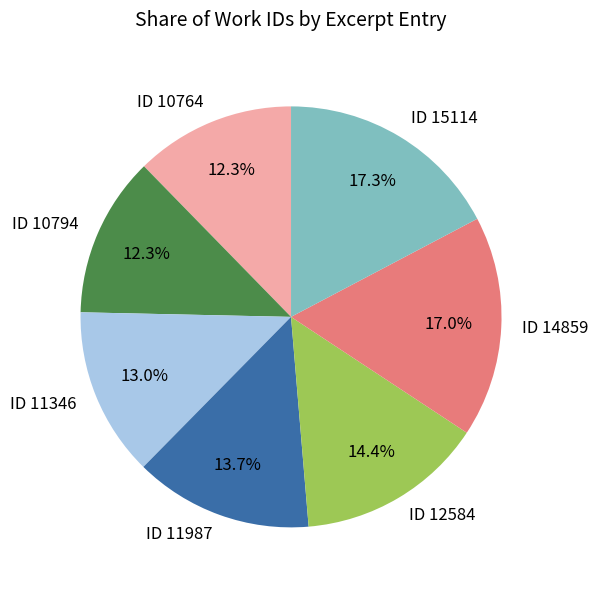

Is there a majority slice in this chart?

No